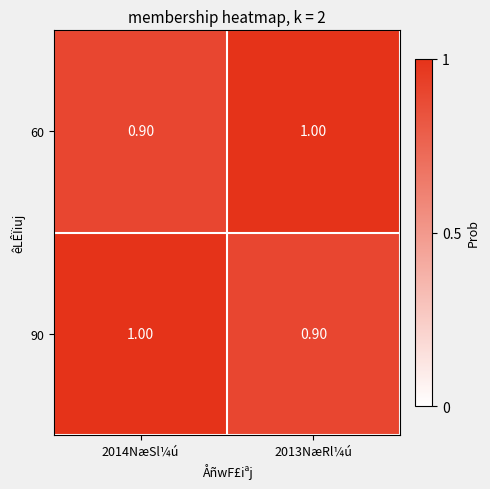

What is the sum of all 90 values?

1.9